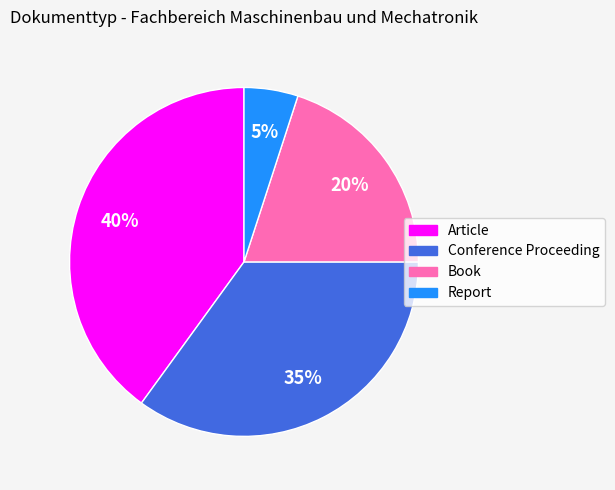

Is there a majority slice in this chart?

No